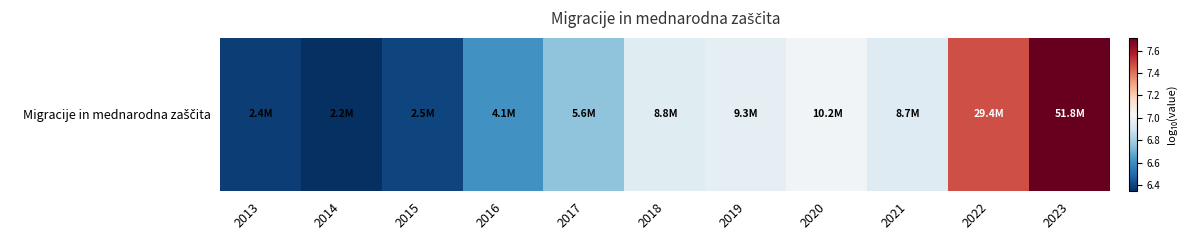

Rank the categories by value from lowest to highest.

2014, 2013, 2015, 2016, 2017, 2021, 2018, 2019, 2020, 2022, 2023